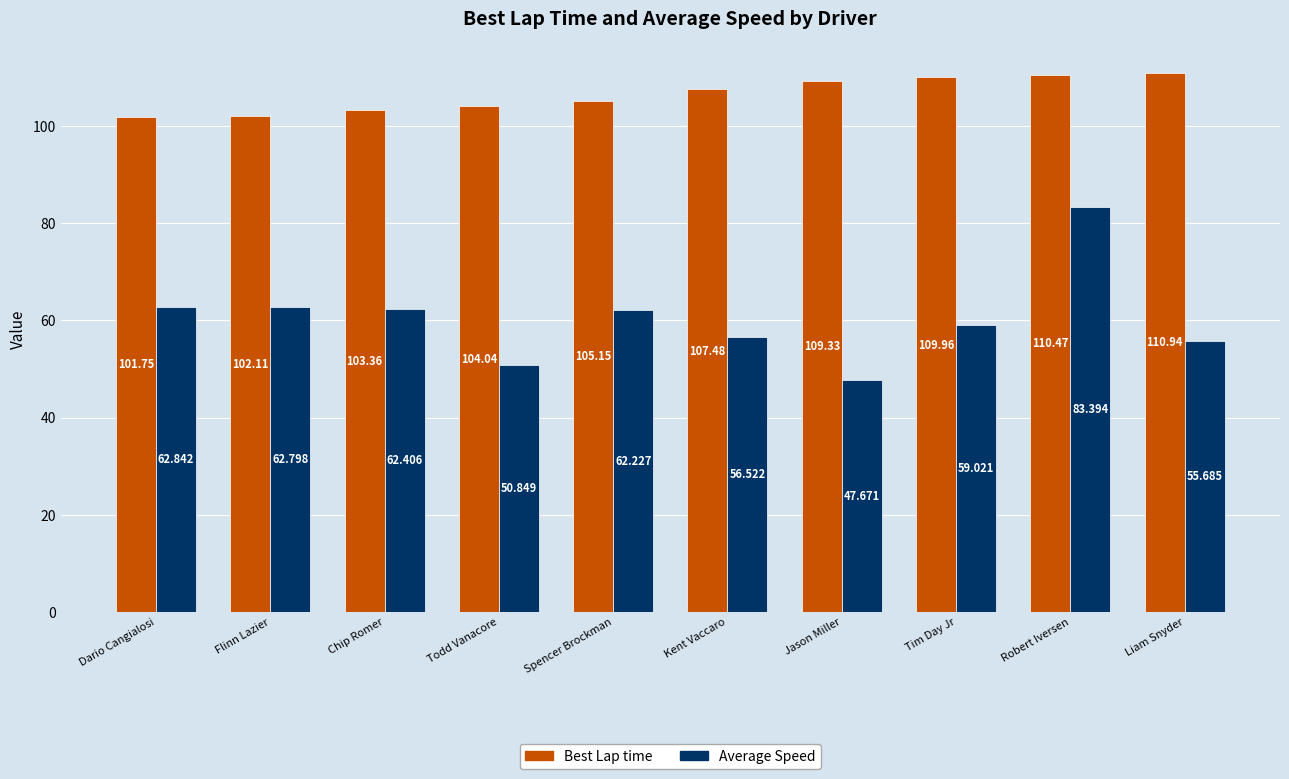

What is the sum of the Best Lap time values at Chip Romer and Jason Miller?

212.7